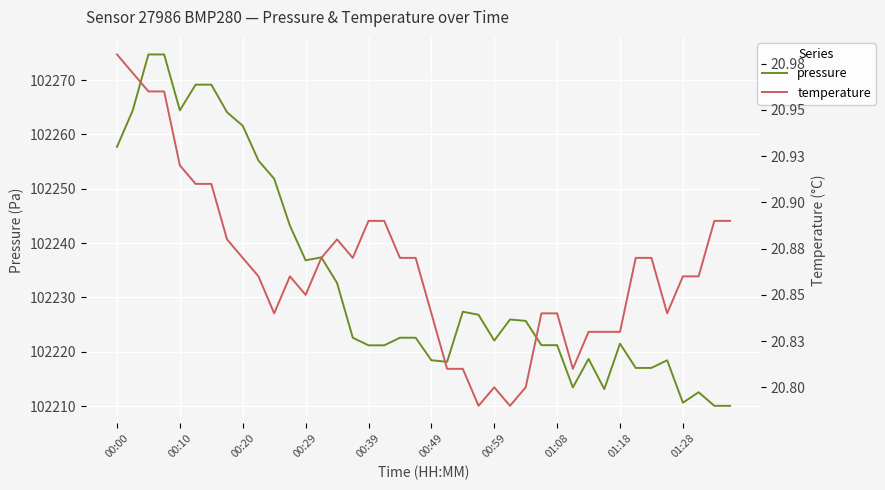

What are all the series names shown in the legend?

pressure, temperature